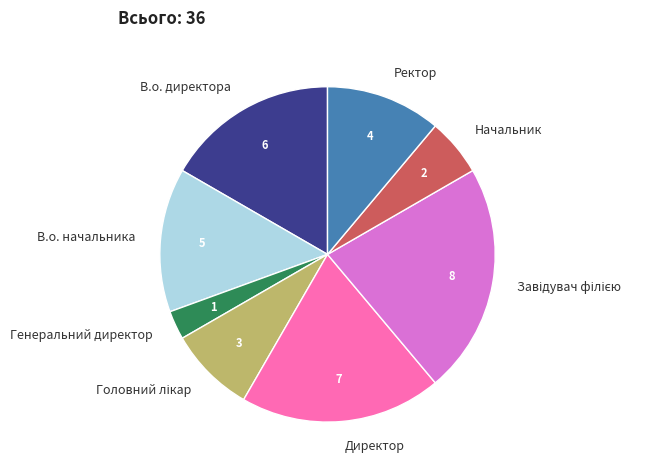

What is the smallest slice in the pie chart?

Генеральний директор